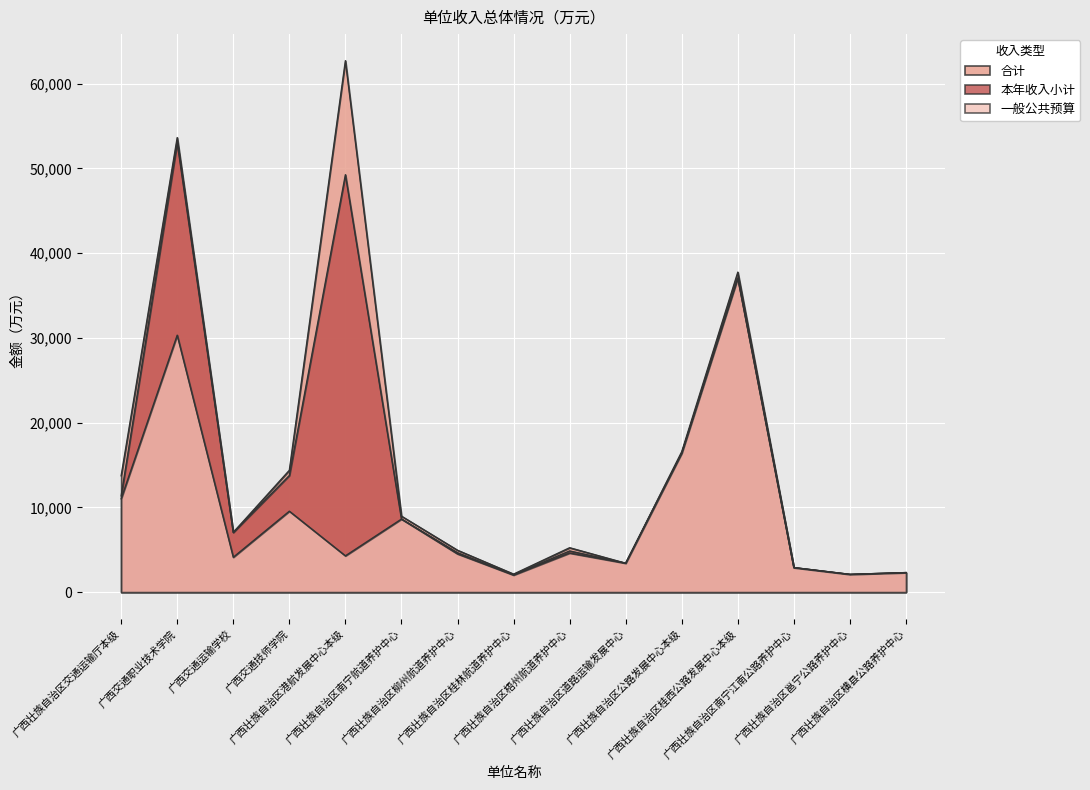

What is the total value across all series at 广西壮族自治区交通运输厅本级?

36097.3